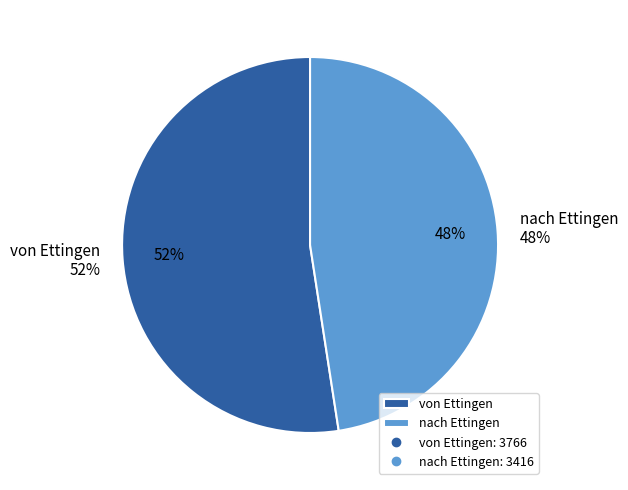

What is the majority slice?

von Ettingen